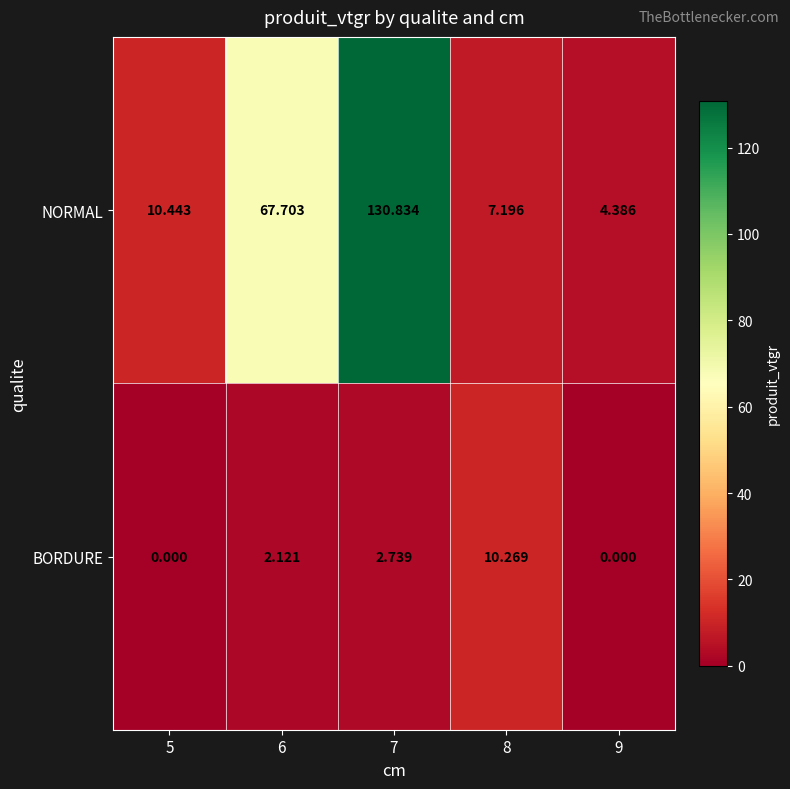

Which series has the widest spread of values?

NORMAL